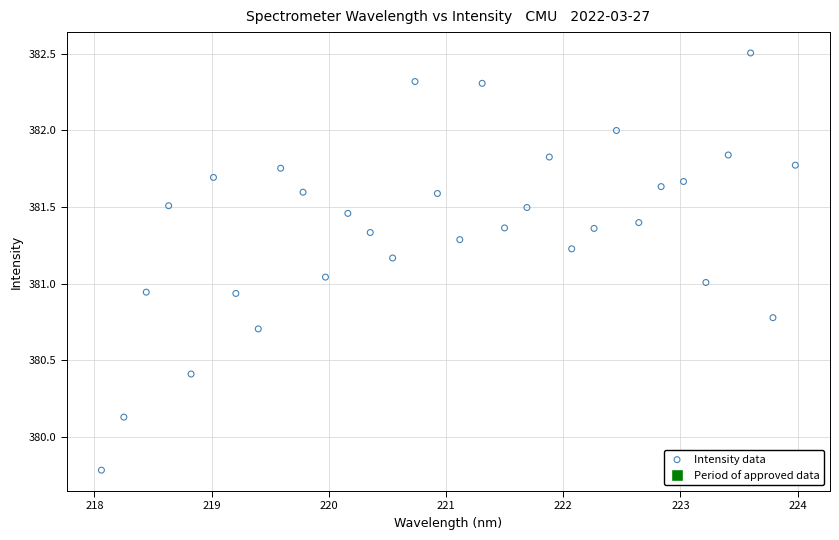

What is the range of X values (max minus min)?

5.9